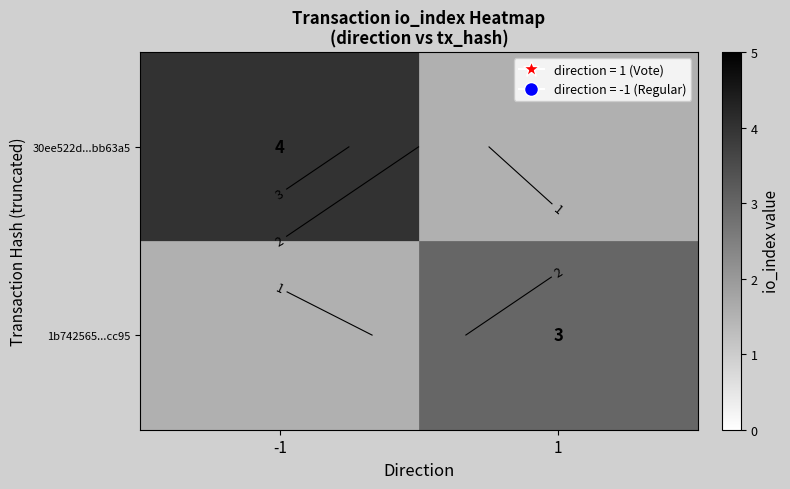

Rank the categories by 30ee522d...bb63a5 value from lowest to highest.

-1, 1